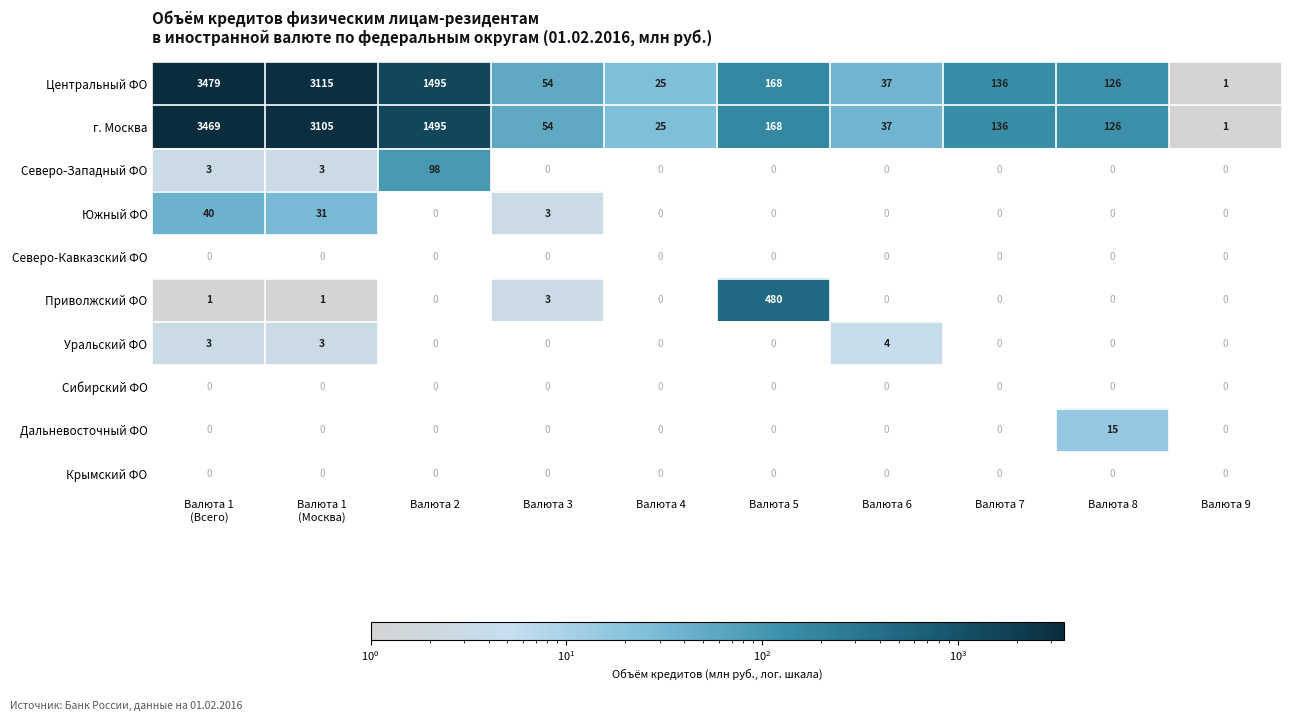

Where is г. Москва nearest to the value 1735?

Валюта 2